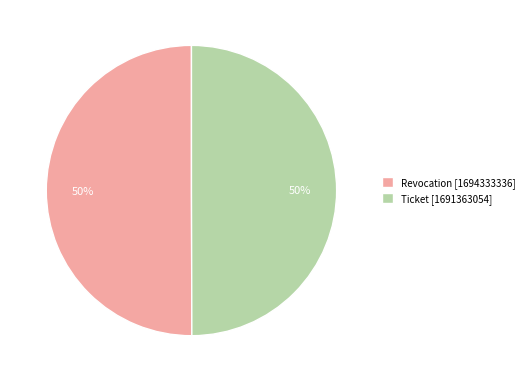

To the nearest percent, what percentage of the pie is Revocation?

50%